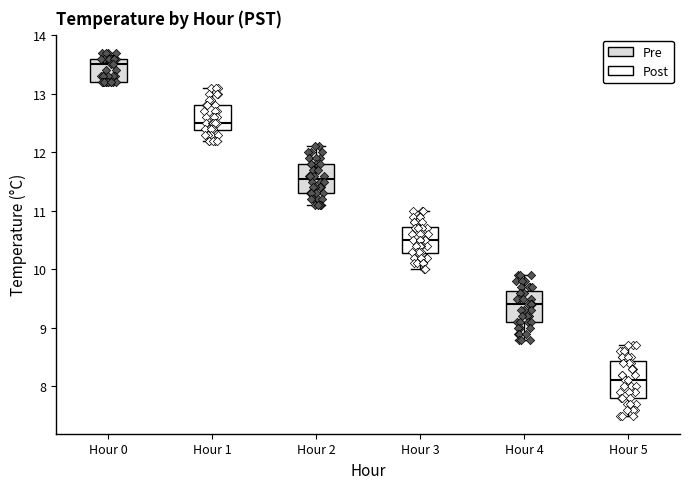

Reading left to right, transcribe this box plot: for each box, give where its median line is, the range the box spans, and where its two whiskers end, as read against the y-axis. The values are not printed on the chart, so give them approximately, as read against the axis.

Hour 0: median 13.5, box 13.2 to 13.6, whiskers 13.2 to 13.7
Hour 1: median 12.5, box 12.4 to 12.8, whiskers 12.2 to 13.1
Hour 2: median 11.6, box 11.3 to 11.8, whiskers 11.1 to 12.1
Hour 3: median 10.5, box 10.3 to 10.7, whiskers 10.0 to 11.0
Hour 4: median 9.4, box 9.1 to 9.6, whiskers 8.8 to 9.9
Hour 5: median 8.1, box 7.8 to 8.4, whiskers 7.5 to 8.7